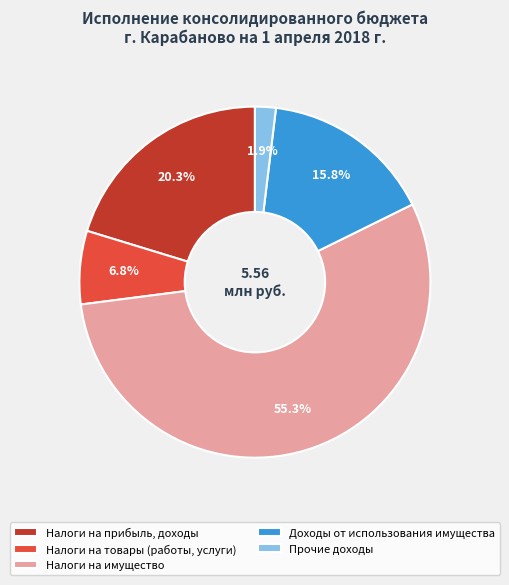

Which slice is the largest?

Налоги на имущество